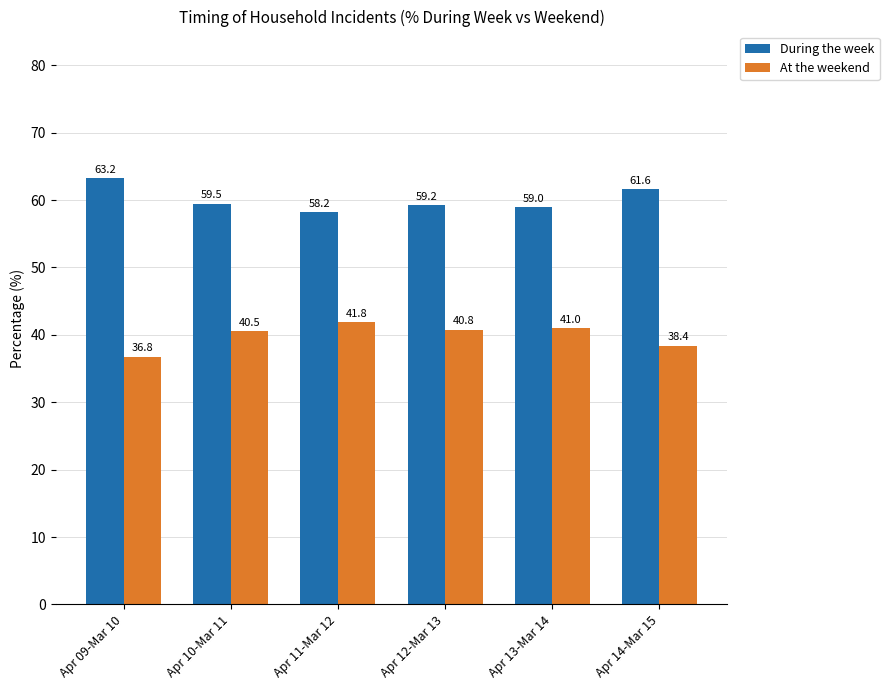

At which label does At the weekend reach its peak?

Apr 11-Mar 12